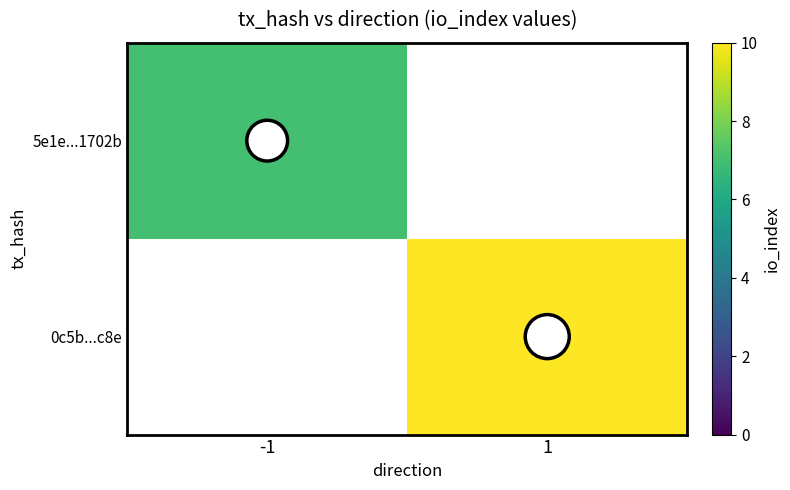

What is the maximum value shown in the chart?

10.0